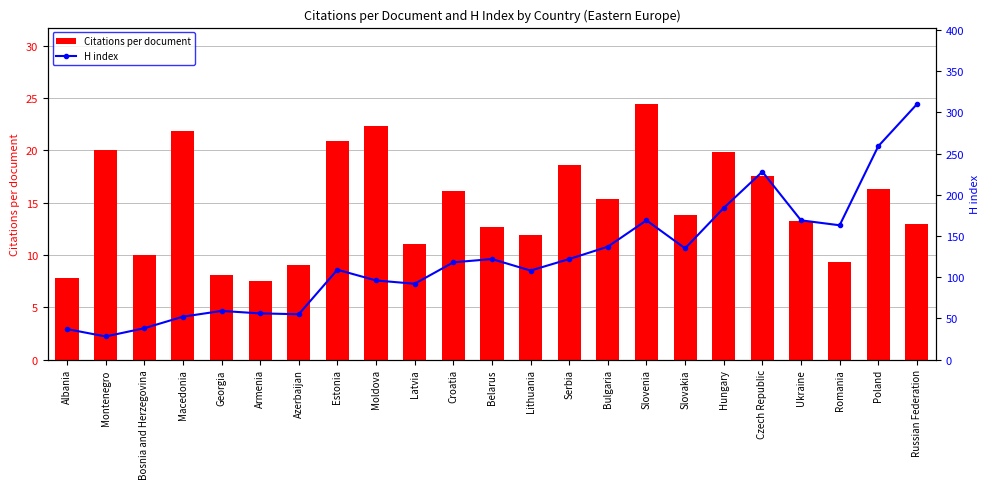

What is the average value of the Citations per document series?

14.8